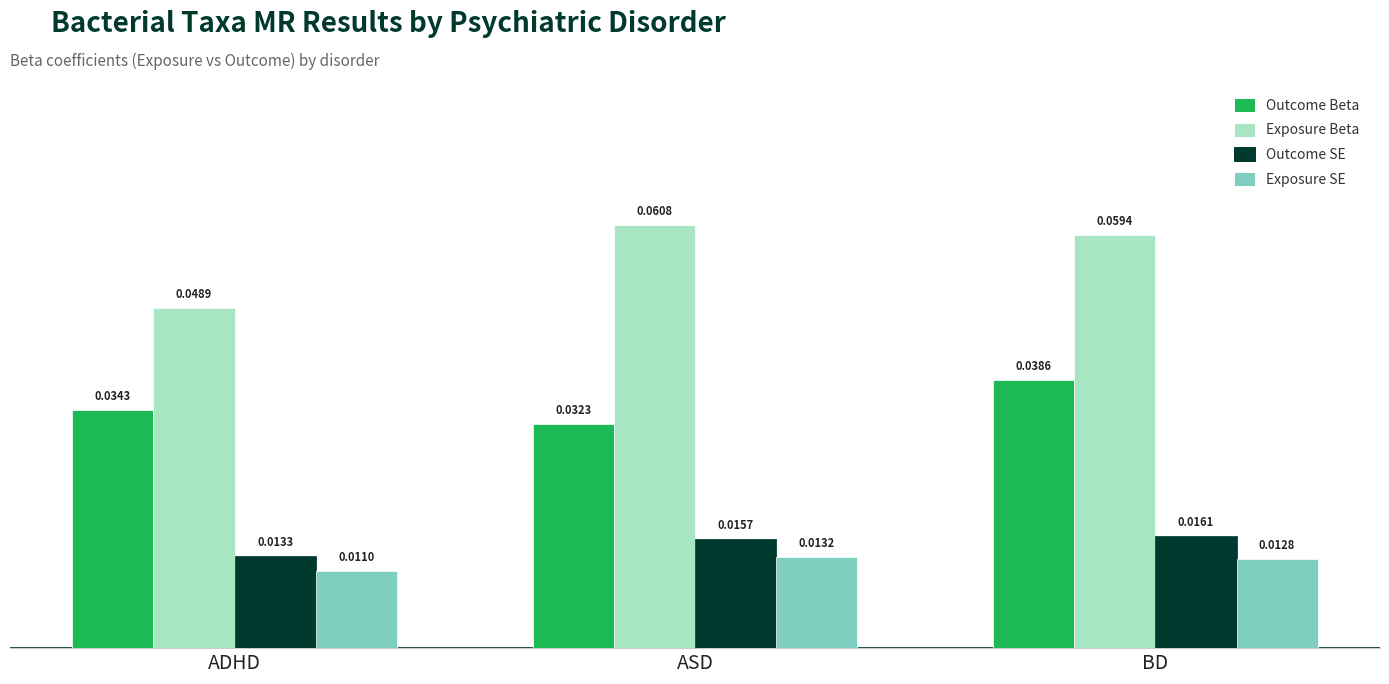

At which label is Exposure Beta closest to 0?

ADHD